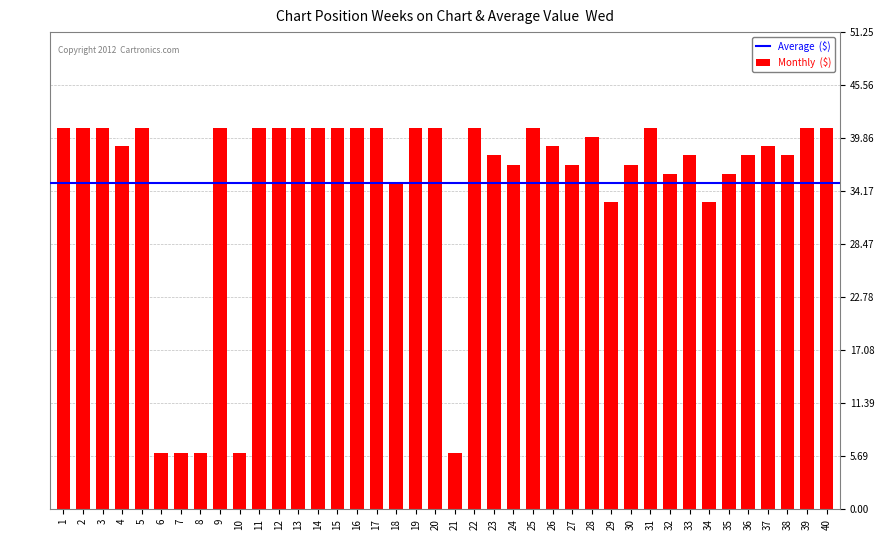

At which label does the data first exceed 40?

1